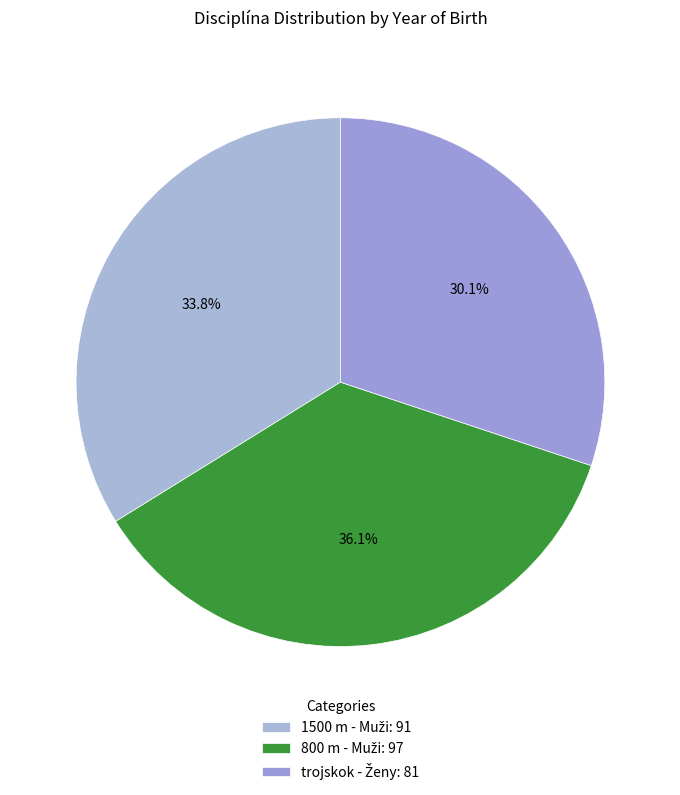

Which slice is the largest?

800 m - Muži